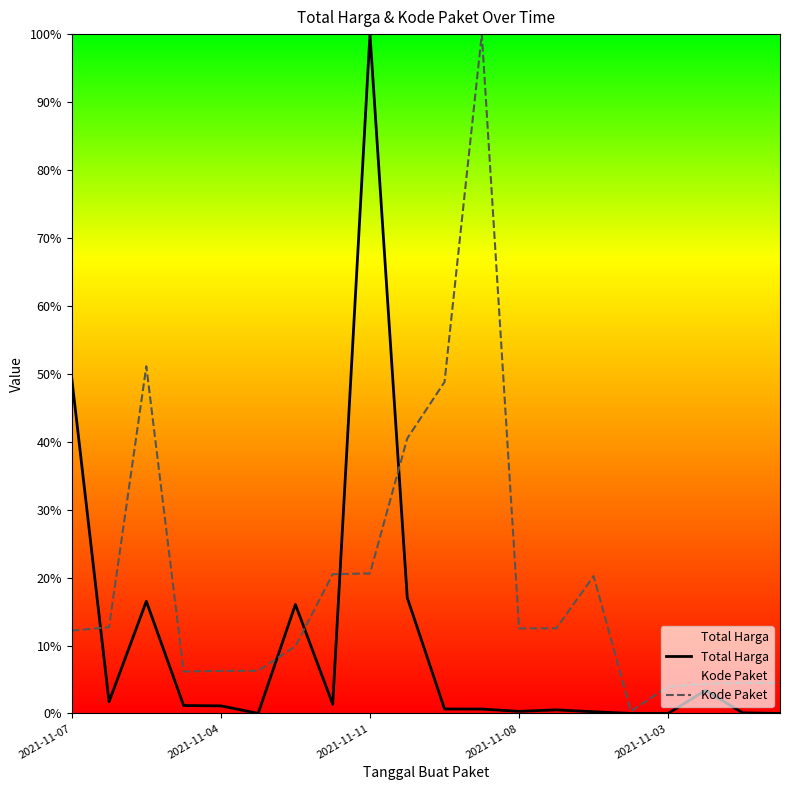

Rank the series by their average value, from lowest to highest.

Total Harga, Kode Paket